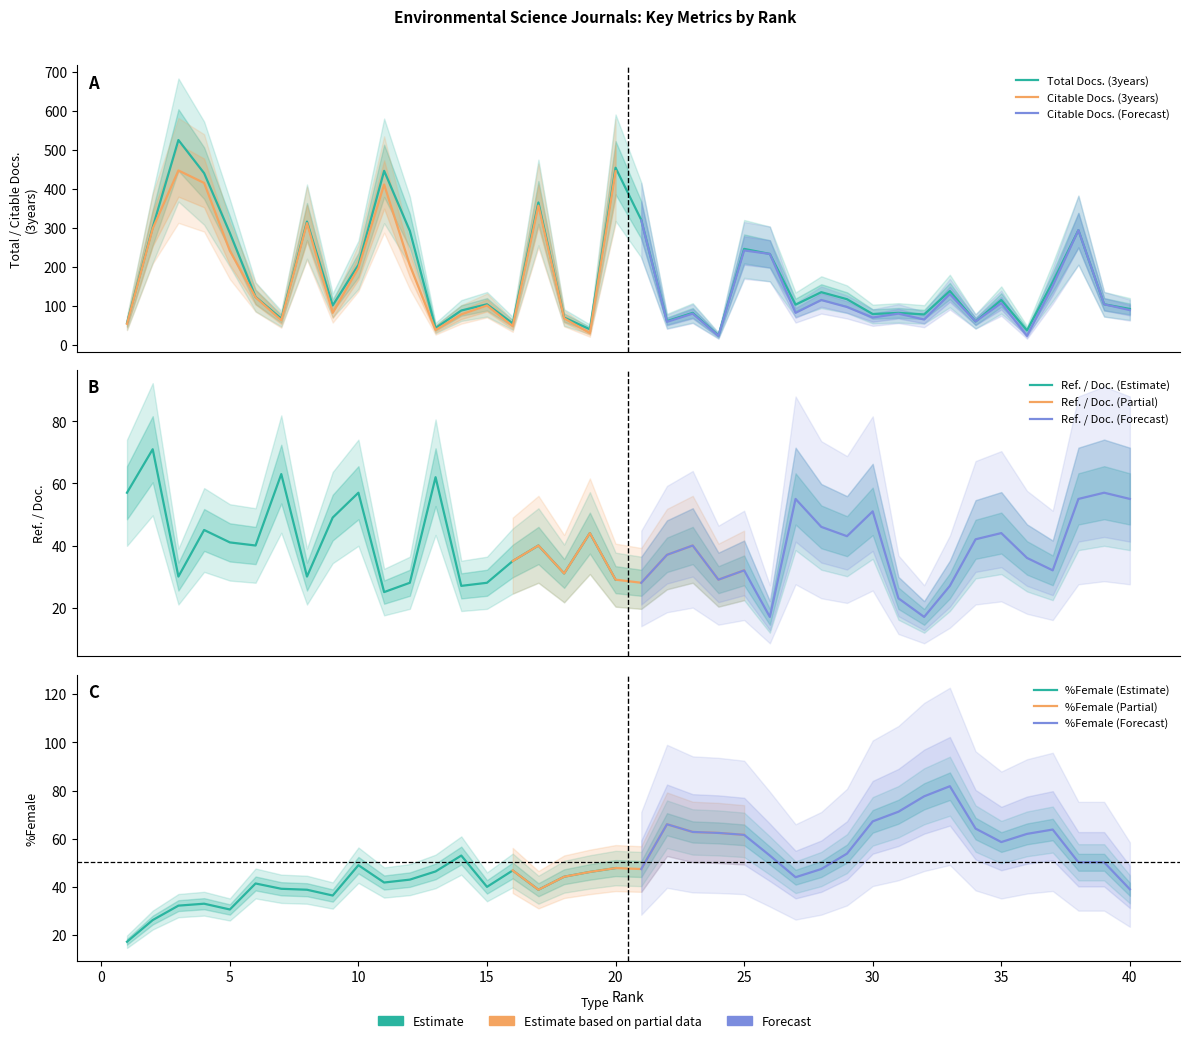

What is the sum of all Total Docs. (3years) values?

6979